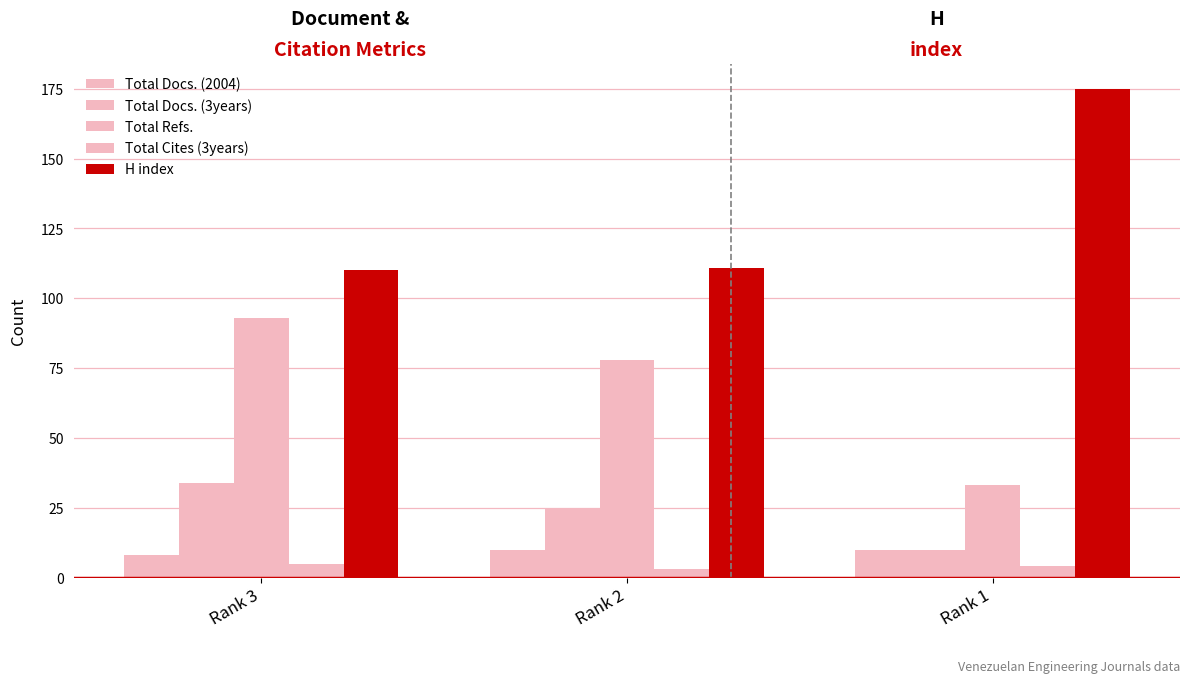

Reading left to right, what are all the values shown in this chart?

Total Docs. (2004): 8	10	10
Total Docs. (3years): 34	25	10
Total Refs.: 93	78	33
Total Cites (3years): 5	3	4
H index: 110	111	175